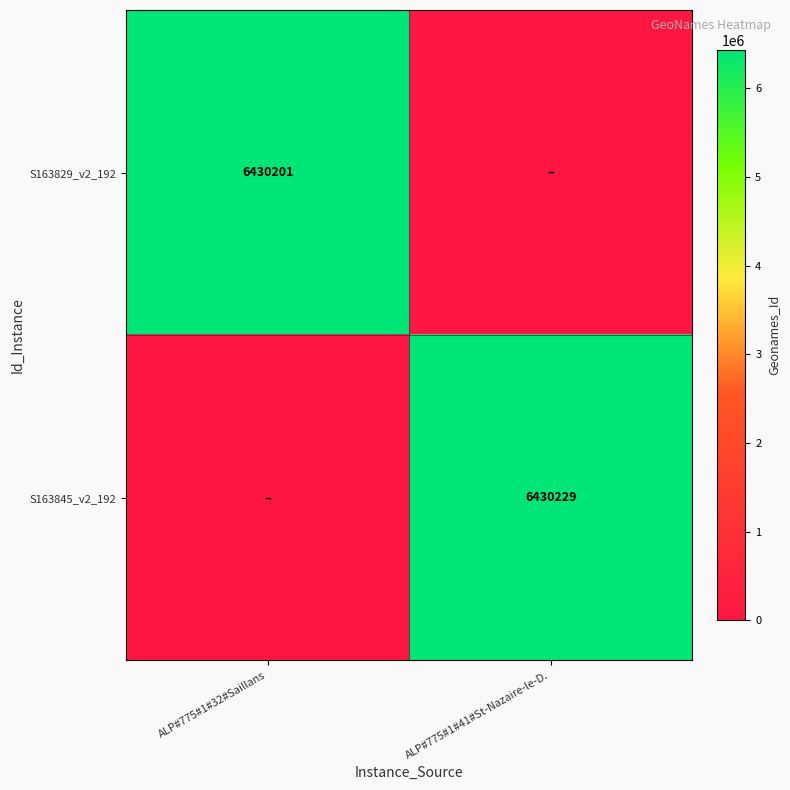

The S163829_v2_192 series shows 1371186 at ALP#775#1#32#Saillans. True or false?

False